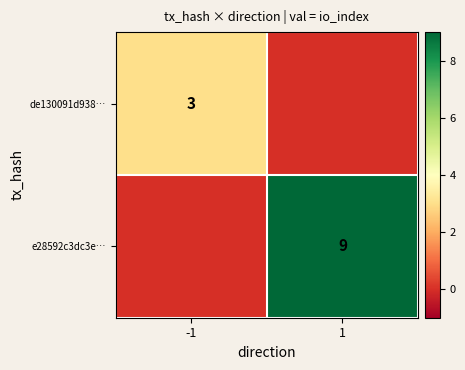

Which category has the highest value across all series?

1